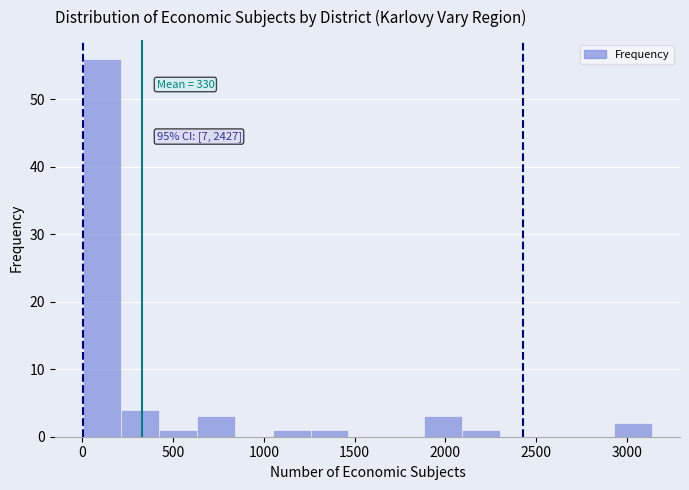

Over which range of the x-axis is the bar tallest?

0 to 200